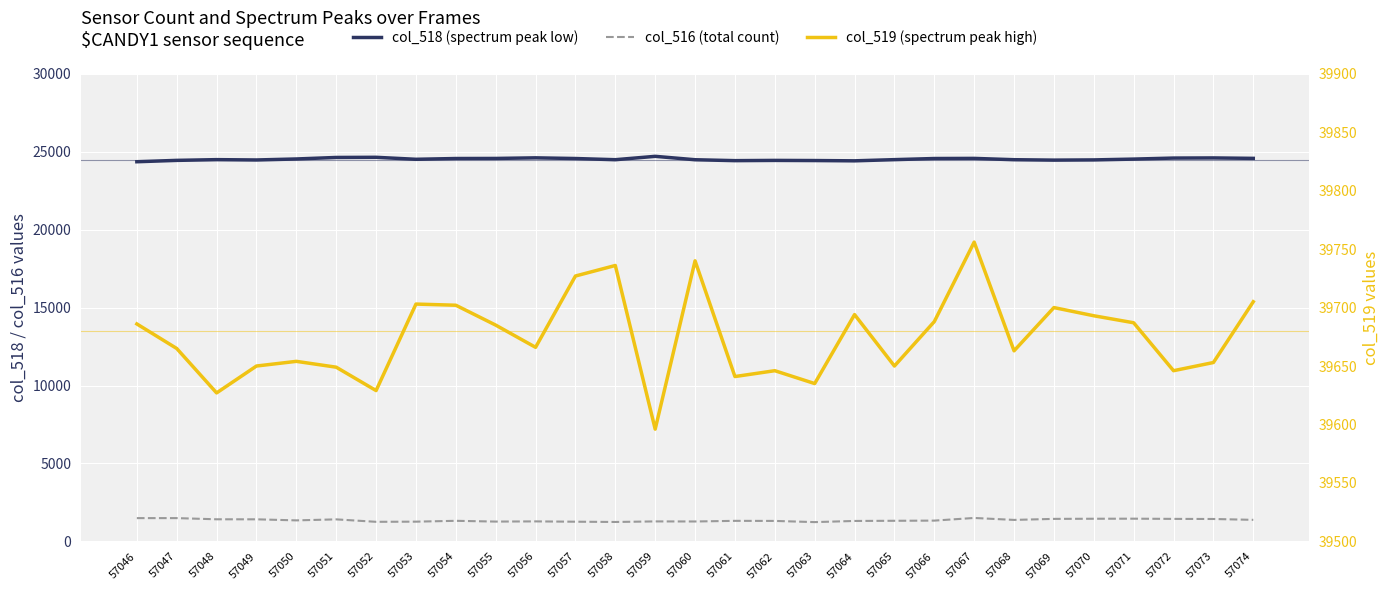

Is the value of col_519 (spectrum peak high) at 57069 greater than the value of col_516 (total count) at 57048?

Yes